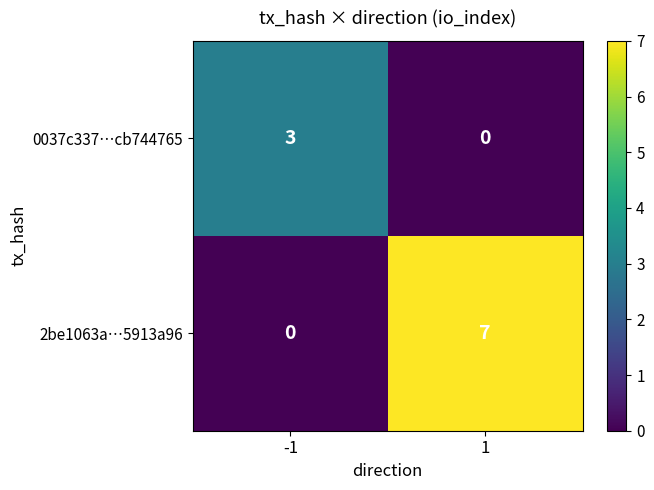

Which series has the widest spread of values?

2be1063a…5913a96